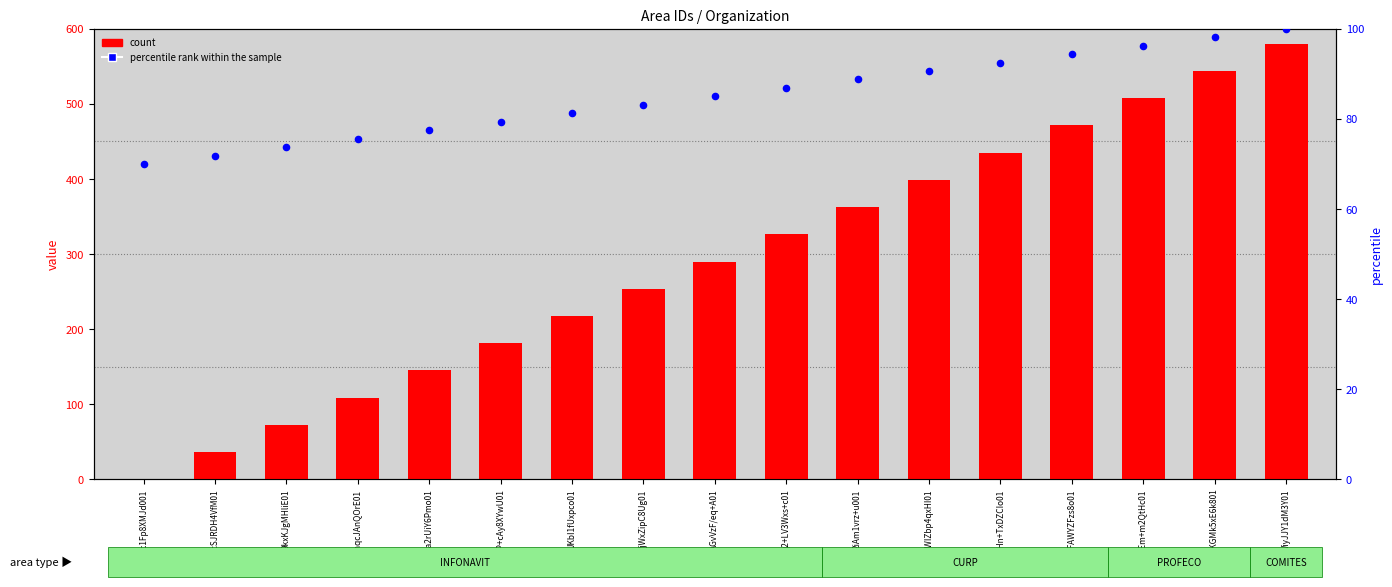

At how many categories does at least one series exceed 454?

4